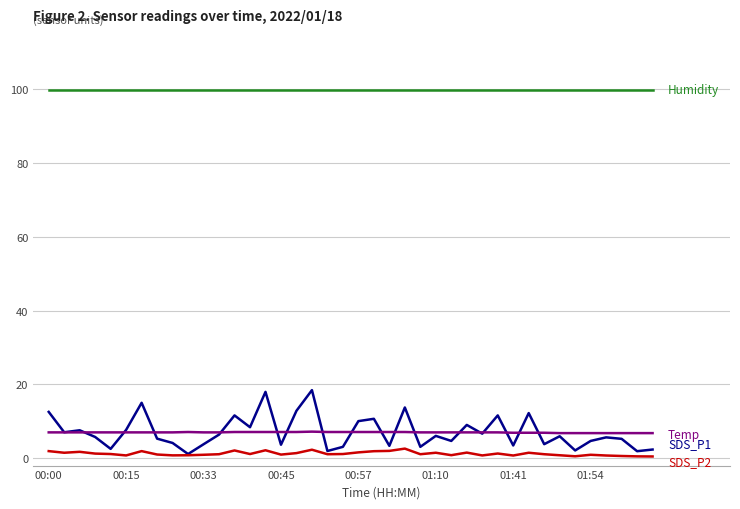

What is the maximum value shown in the chart?

99.9